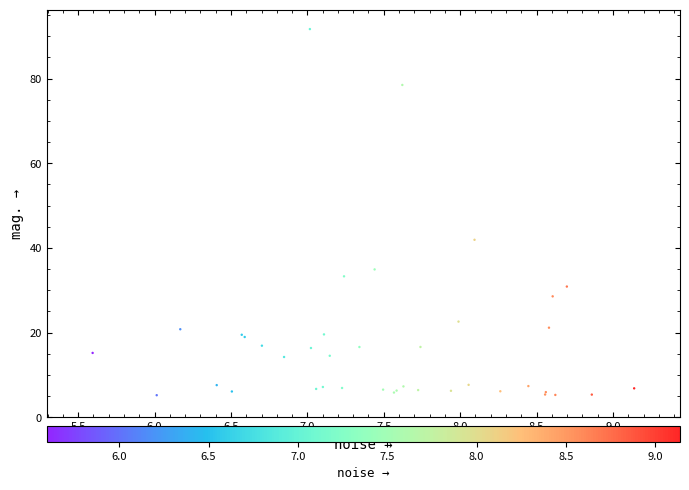

What Y value in the scatter plot is closest to 48?

41.9